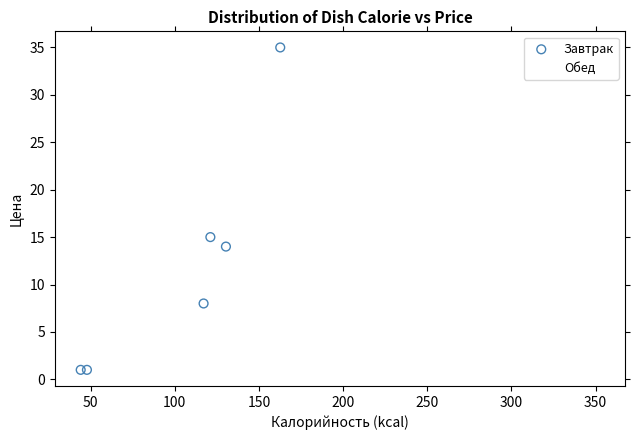

Which series contains the highest Y value?

Завтрак